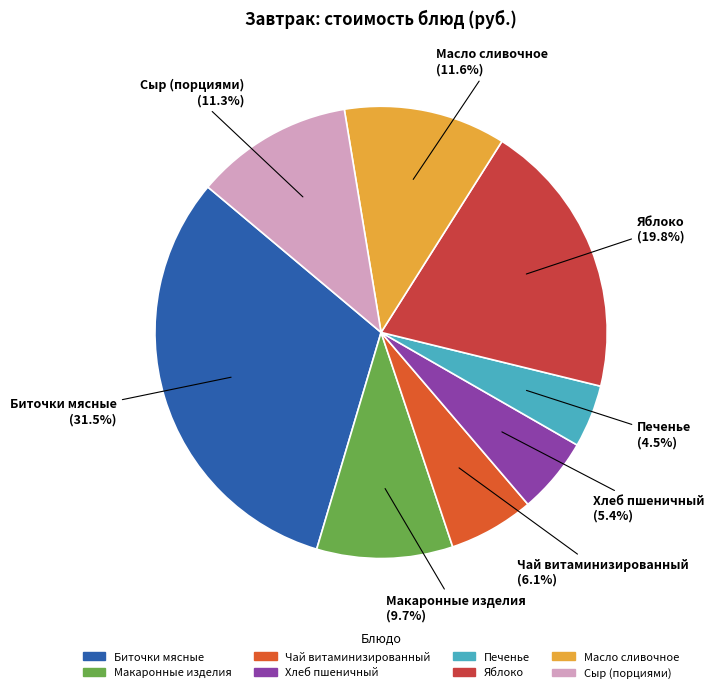

Count the number of slices in the pie.

8